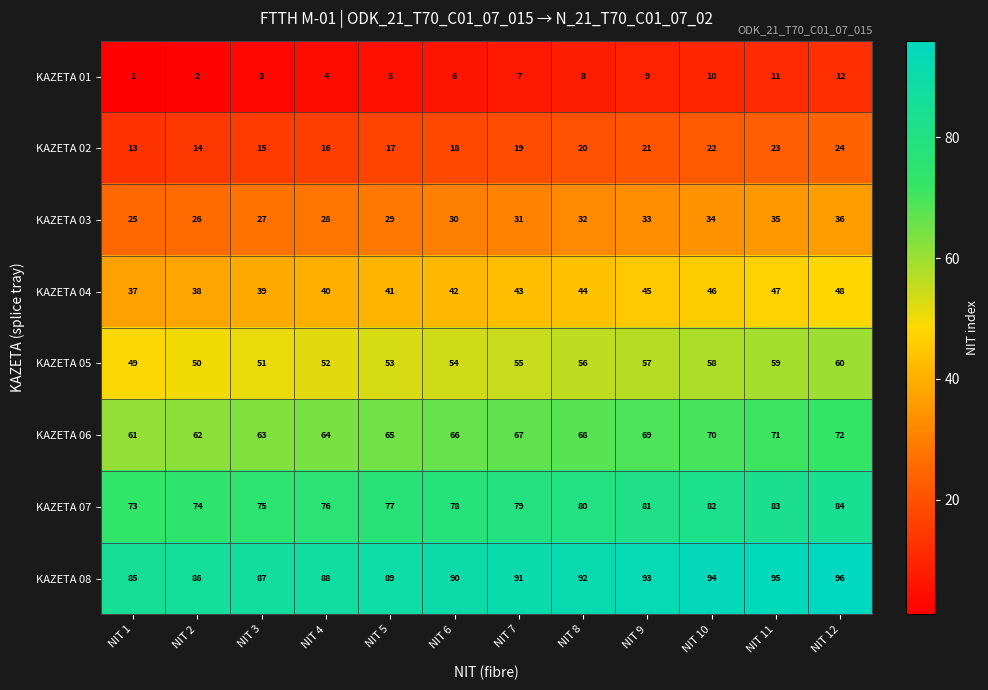

At which category is the sum across all series the highest?

NIT 12